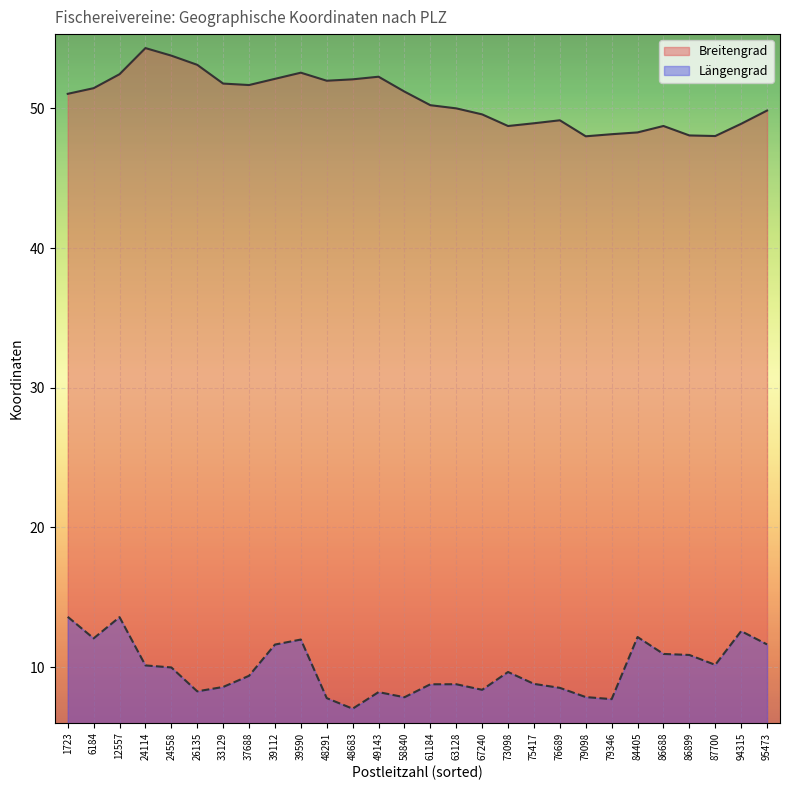

Rank the series by their maximum value, from highest to lowest.

Breitengrad, Längengrad